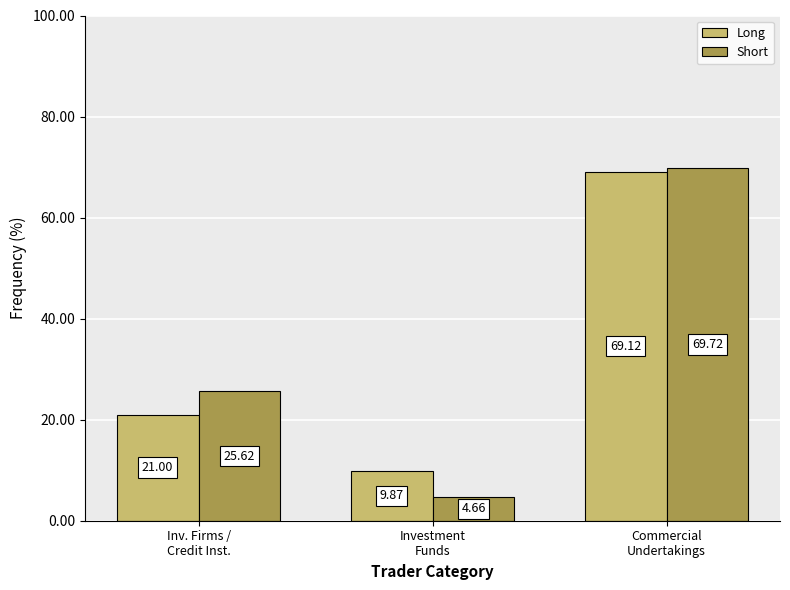

Which series has the largest total across all categories?

Short